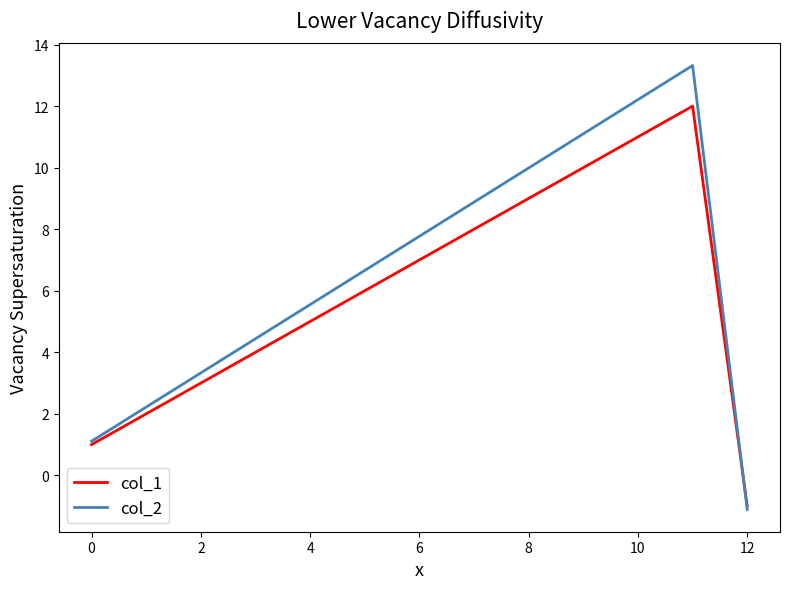

What are all the series names shown in the legend?

col_1, col_2